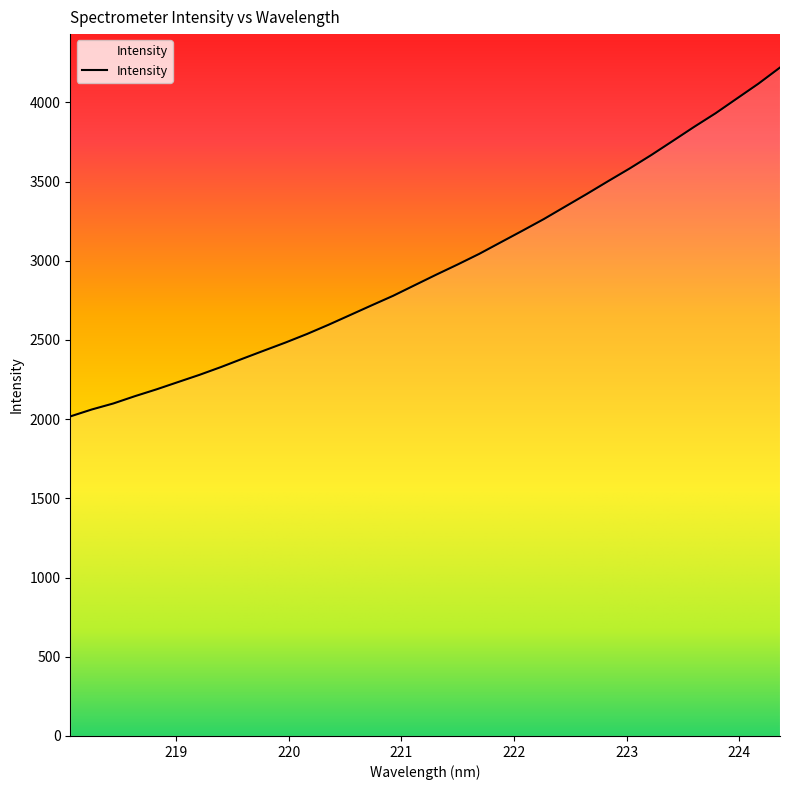

Does the chart display data point markers on the line(s)?

No